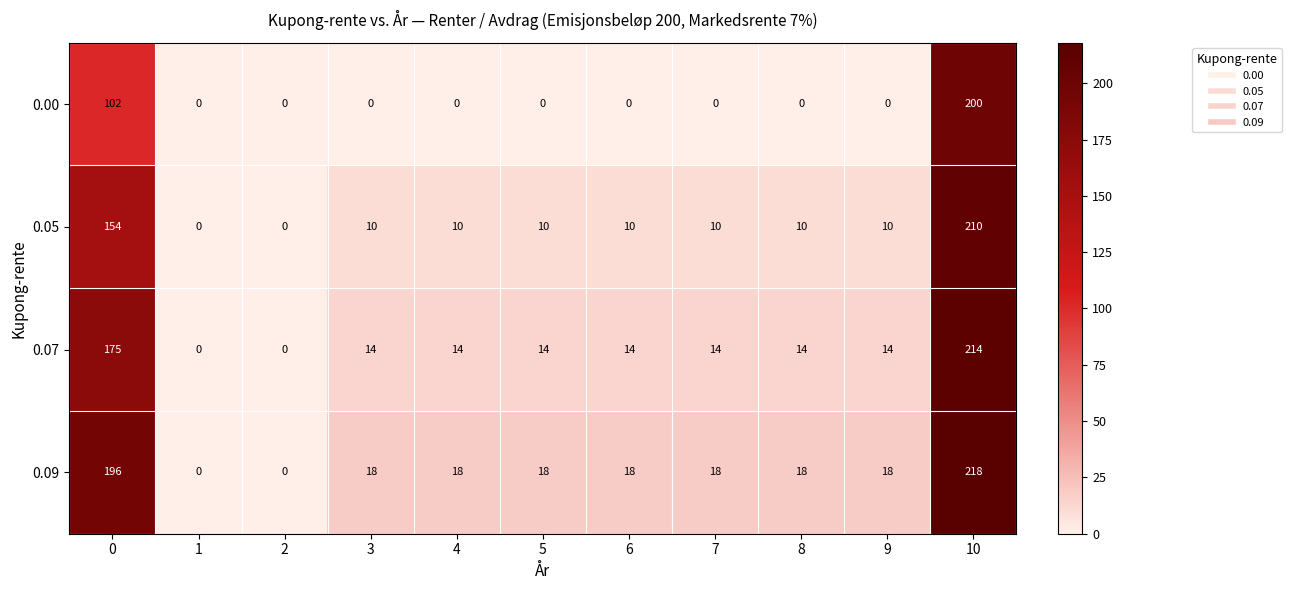

What is the maximum value for 0.07?

214